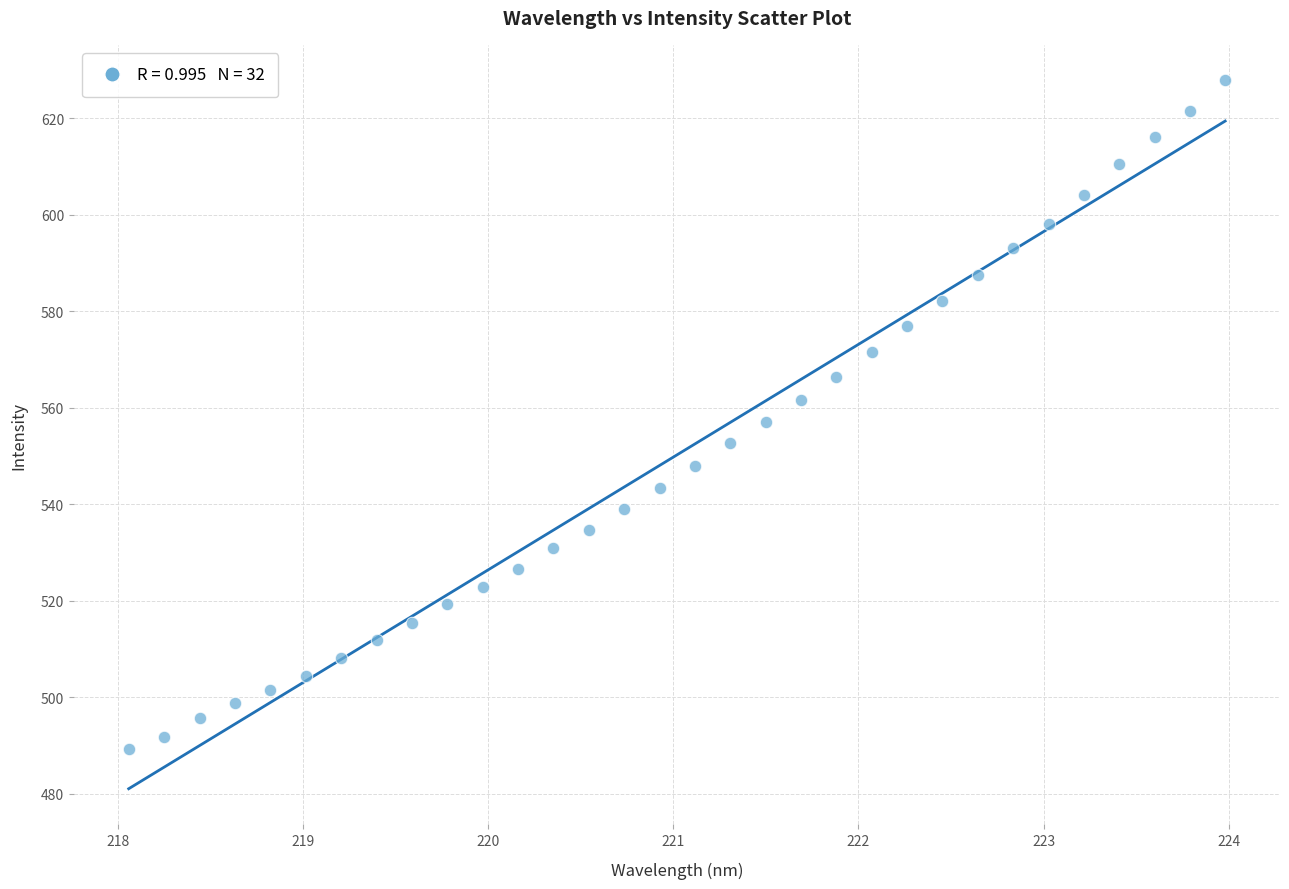

What is the range of Y values (max minus min)?

138.7